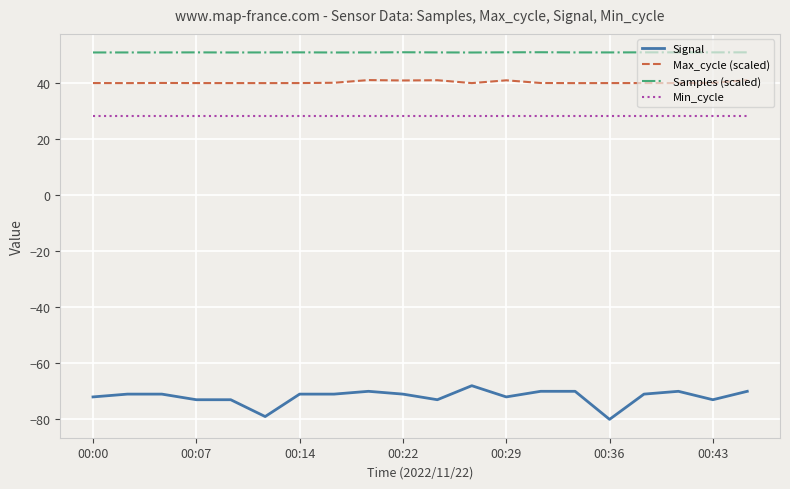

Rank the series by their maximum value, from lowest to highest.

Signal, Min_cycle, Max_cycle (scaled), Samples (scaled)